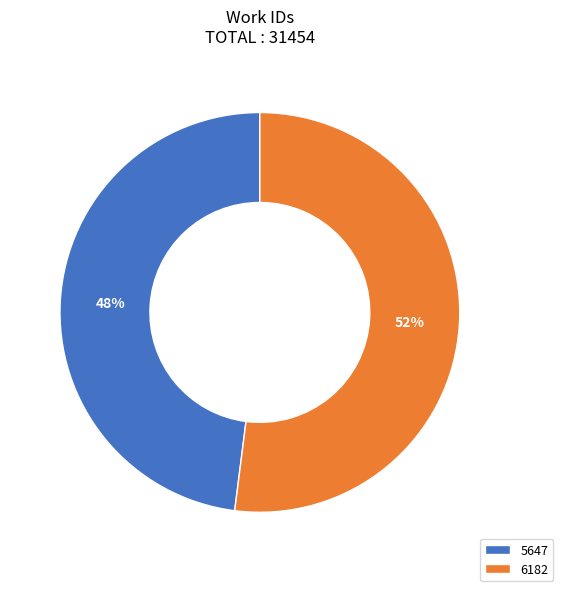

Is 6182 the majority of the pie?

Yes